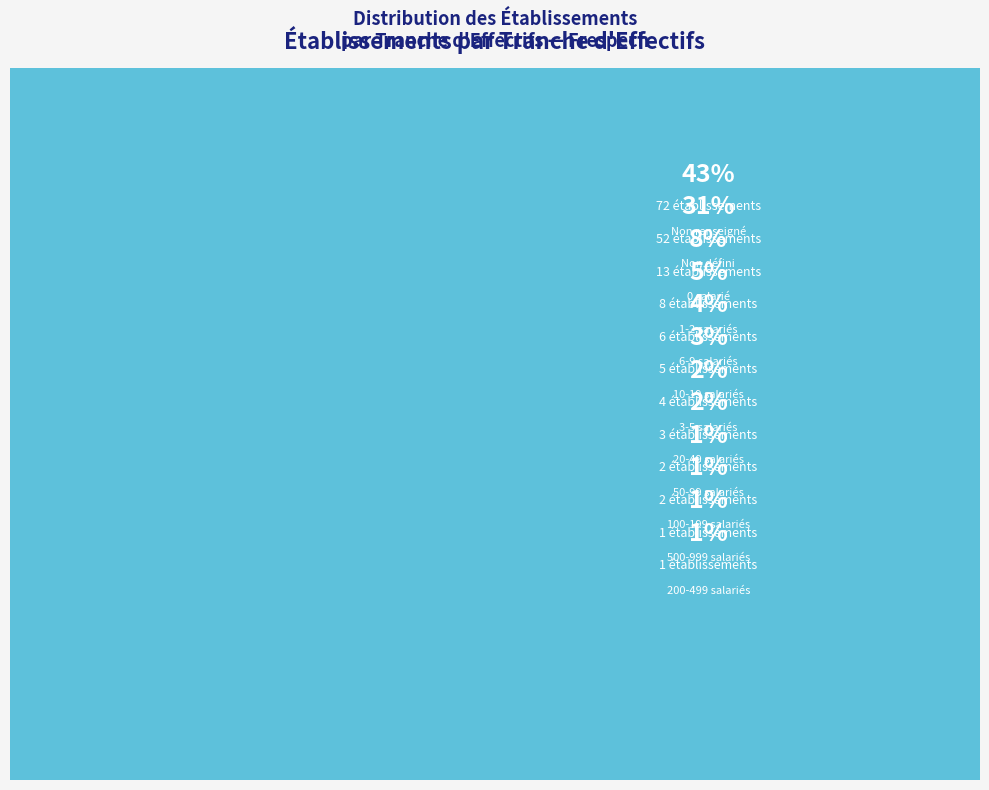

To the nearest percent, what portion does 31 represent?

1%